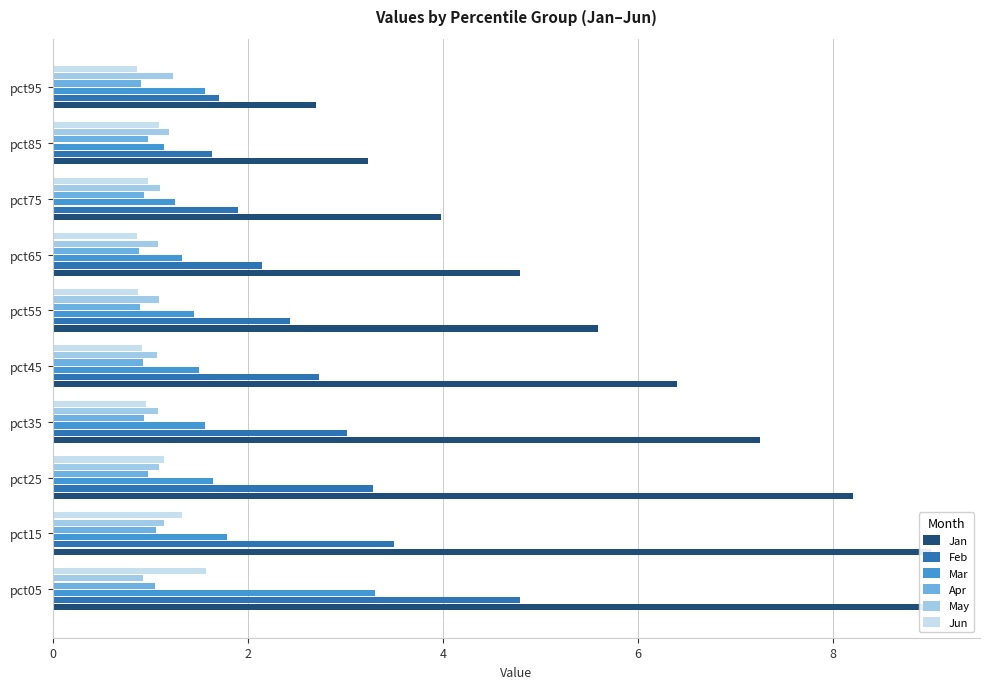

Reading right to left, extract all data points from this chart.

Jan: 2.7	3.2	4.0	4.8	5.6	6.4	7.2	8.2	9.0	9.1
Feb: 1.7	1.6	1.9	2.1	2.4	2.7	3.0	3.3	3.5	4.8
Mar: 1.6	1.1	1.3	1.3	1.4	1.5	1.6	1.6	1.8	3.3
Apr: 0.9	1.0	0.9	0.9	0.9	0.9	0.9	1.0	1.1	1.1
May: 1.2	1.2	1.1	1.1	1.1	1.1	1.1	1.1	1.1	0.9
Jun: 0.9	1.1	1.0	0.9	0.9	0.9	1.0	1.1	1.3	1.6